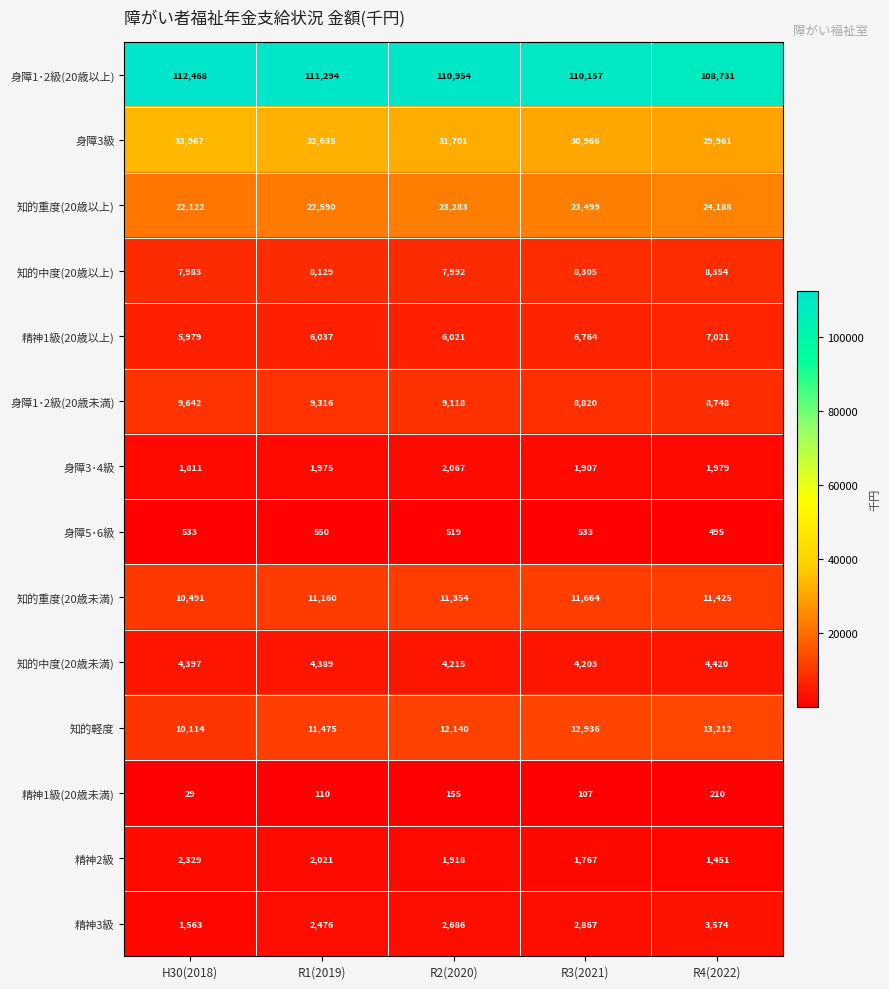

What is the minimum value shown in the chart?

29